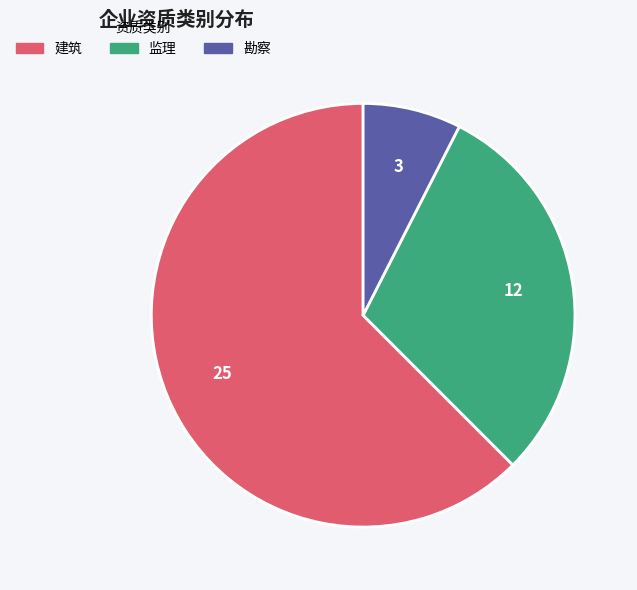

Rank the categories by value from highest to lowest.

建筑, 监理, 勘察